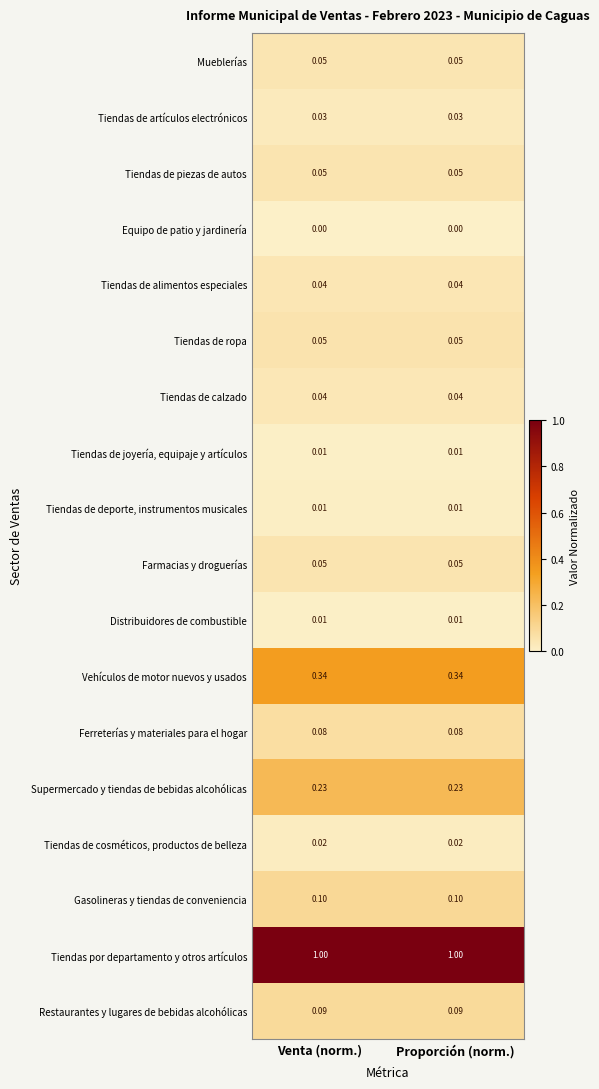

Is the value of Restaurantes y lugares de bebidas alcohólicas at Proporción (norm.) greater than the value of Gasolineras y tiendas de conveniencia at Venta (norm.)?

No